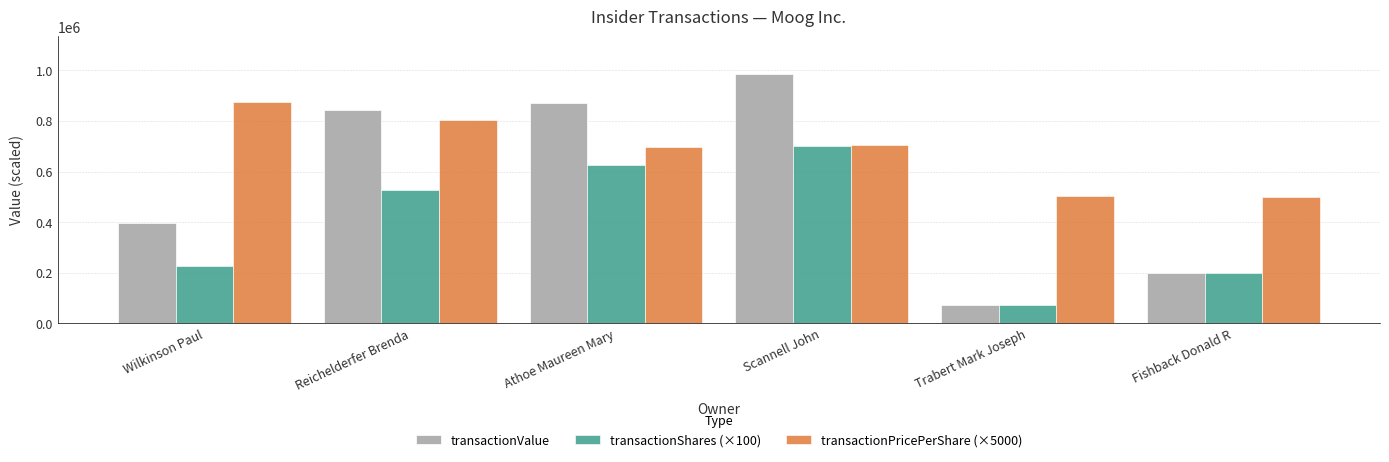

How many series are shown in this chart?

3